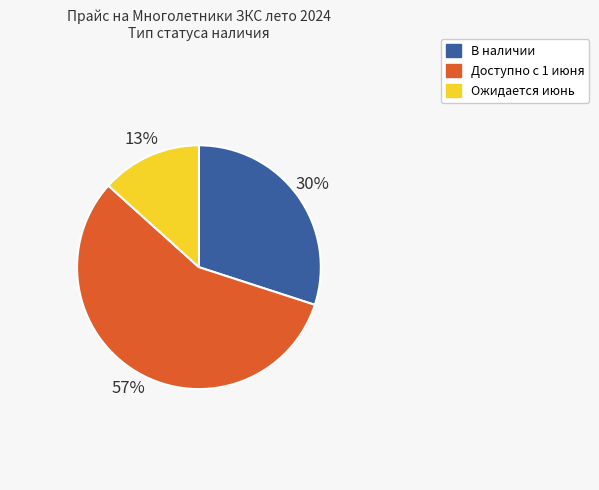

Is it true that Ожидается июнь is 43% of the pie?

False